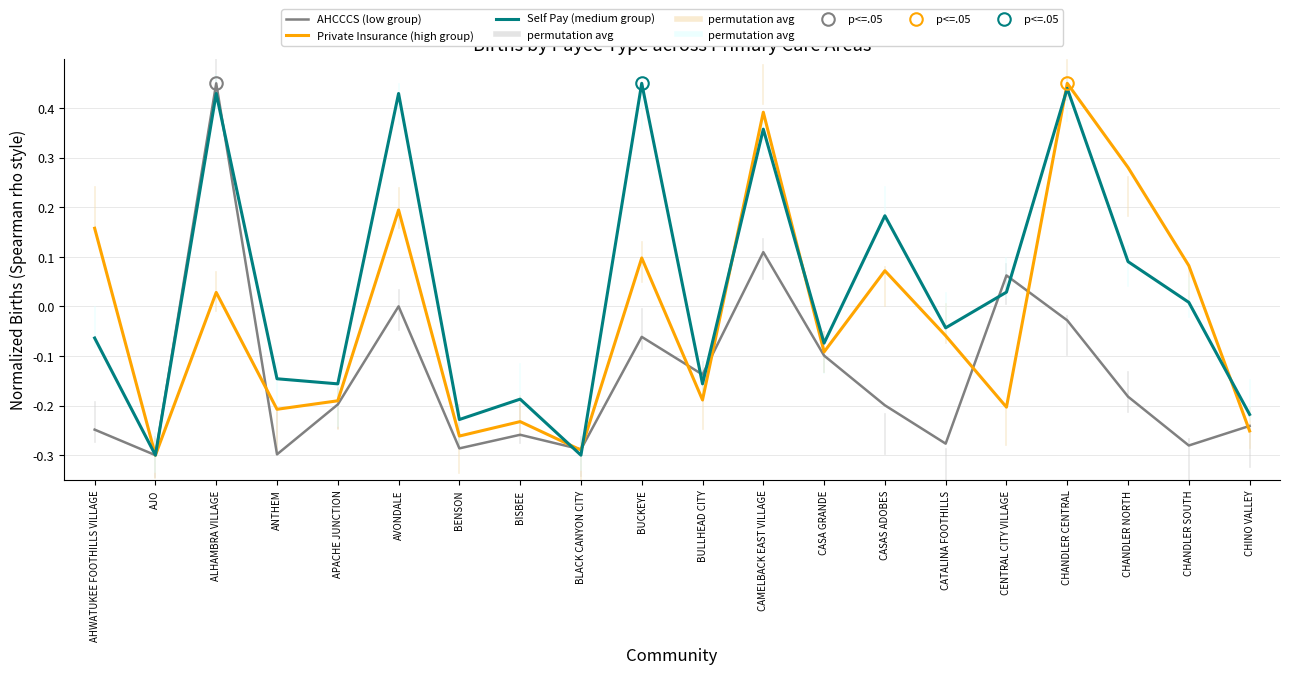

List the labels in order of Self Pay (medium group) value, smallest first.

AJO, BLACK CANYON CITY, BENSON, CHINO VALLEY, BISBEE, APACHE JUNCTION, BULLHEAD CITY, ANTHEM, CASA GRANDE, AHWATUKEE FOOTHILLS VILLAGE, CATALINA FOOTHILLS, CHANDLER SOUTH, CENTRAL CITY VILLAGE, CHANDLER NORTH, CASAS ADOBES, CAMELBACK EAST VILLAGE, ALHAMBRA VILLAGE, AVONDALE, CHANDLER CENTRAL, BUCKEYE